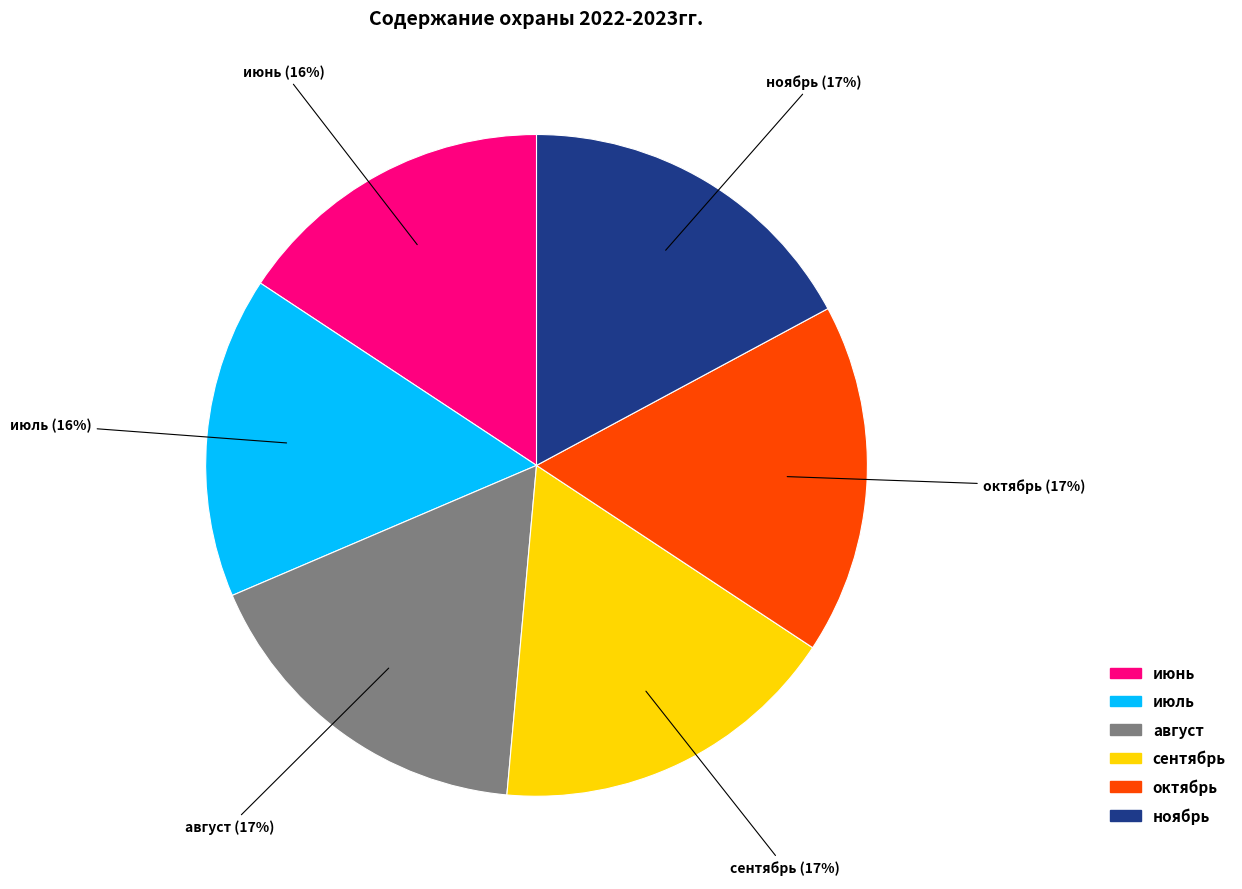

How many segments does this pie chart have?

6